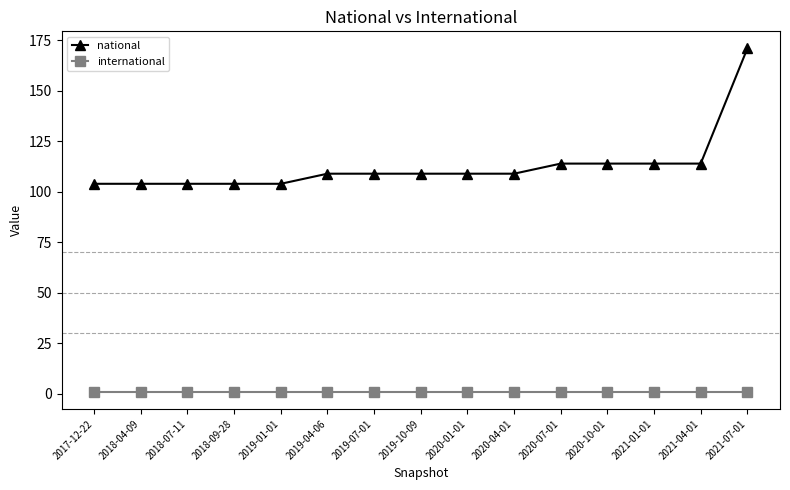

What are all the series names shown in the legend?

national, international